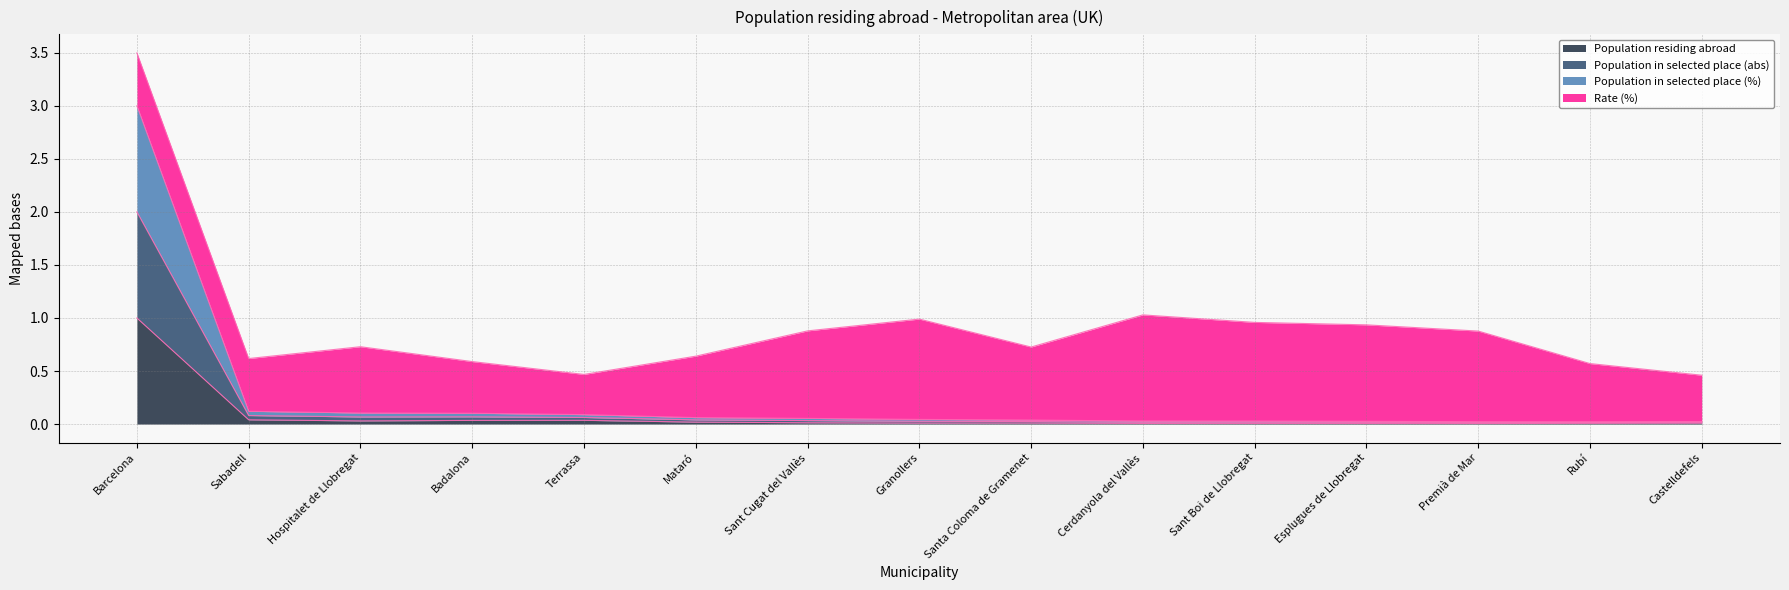

What are all the series names shown in the legend?

Population residing abroad, Population in selected place (abs), Population in selected place (%), Rate (%)